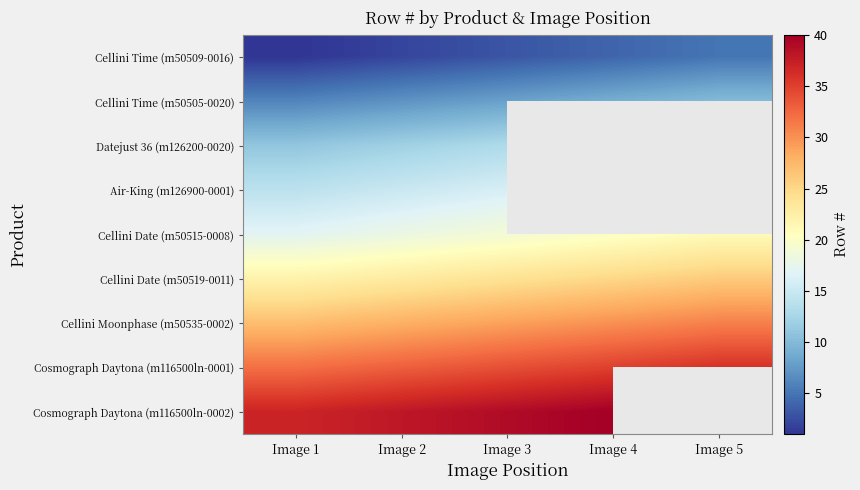

Rank the series by their maximum value, from highest to lowest.

Cosmograph Daytona (m116500ln-0002), Cosmograph Daytona (m116500ln-0001), Cellini Moonphase (m50535-0002), Cellini Date (m50519-0011), Cellini Date (m50515-0008), Air-King (m126900-0001), Datejust 36 (m126200-0020), Cellini Time (m50505-0020), Cellini Time (m50509-0016)